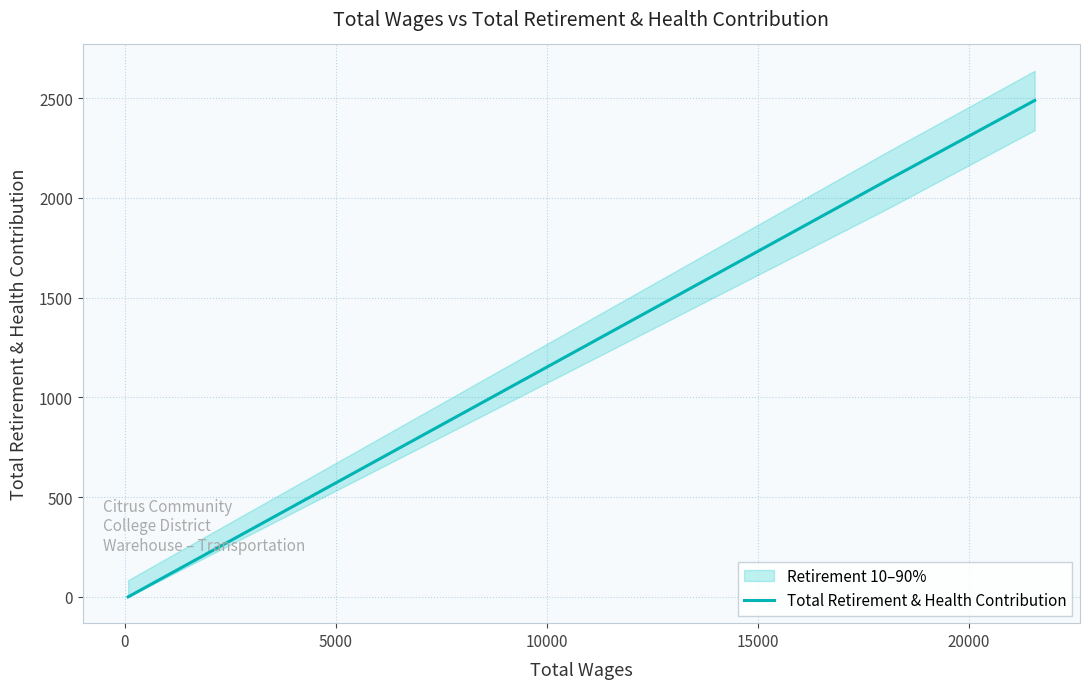

What is the maximum value for Total Retirement & Health Contribution?

2489